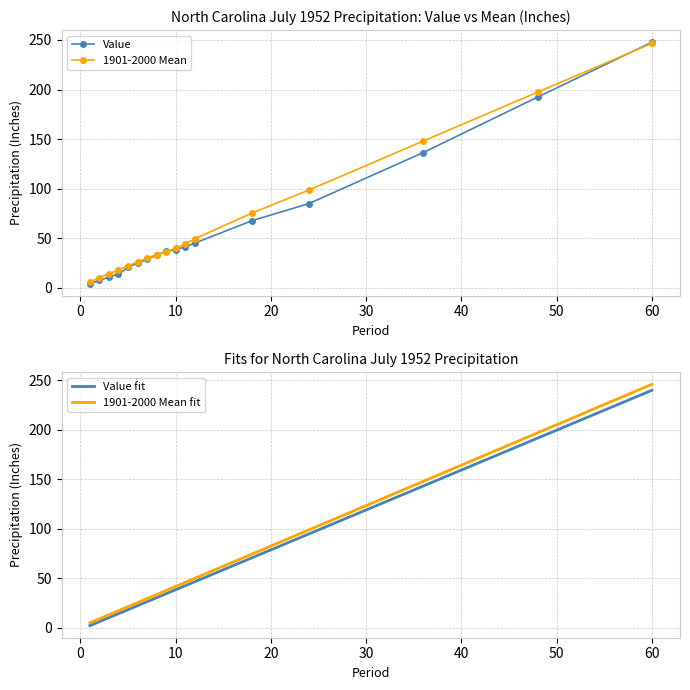

What are all the series names shown in the legend?

Value, 1901-2000 Mean